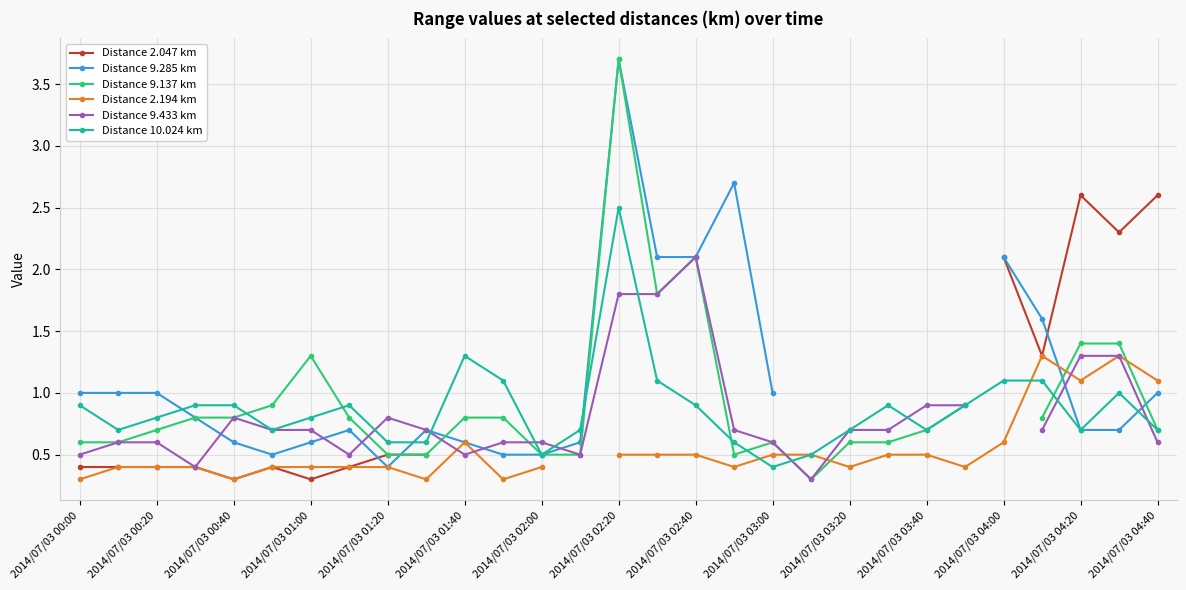

At which label is Distance 10.024 km closest to 1?

27